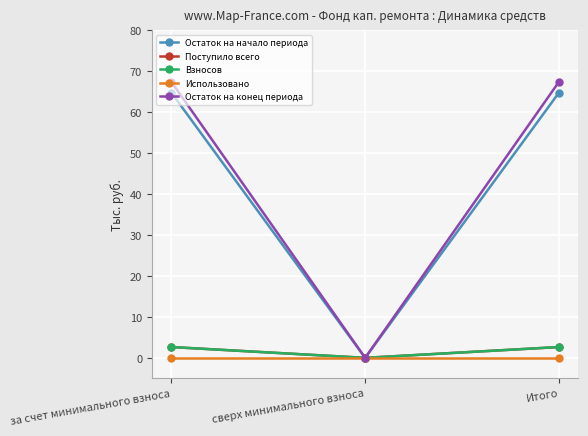

Does the chart have visible grid lines?

Yes